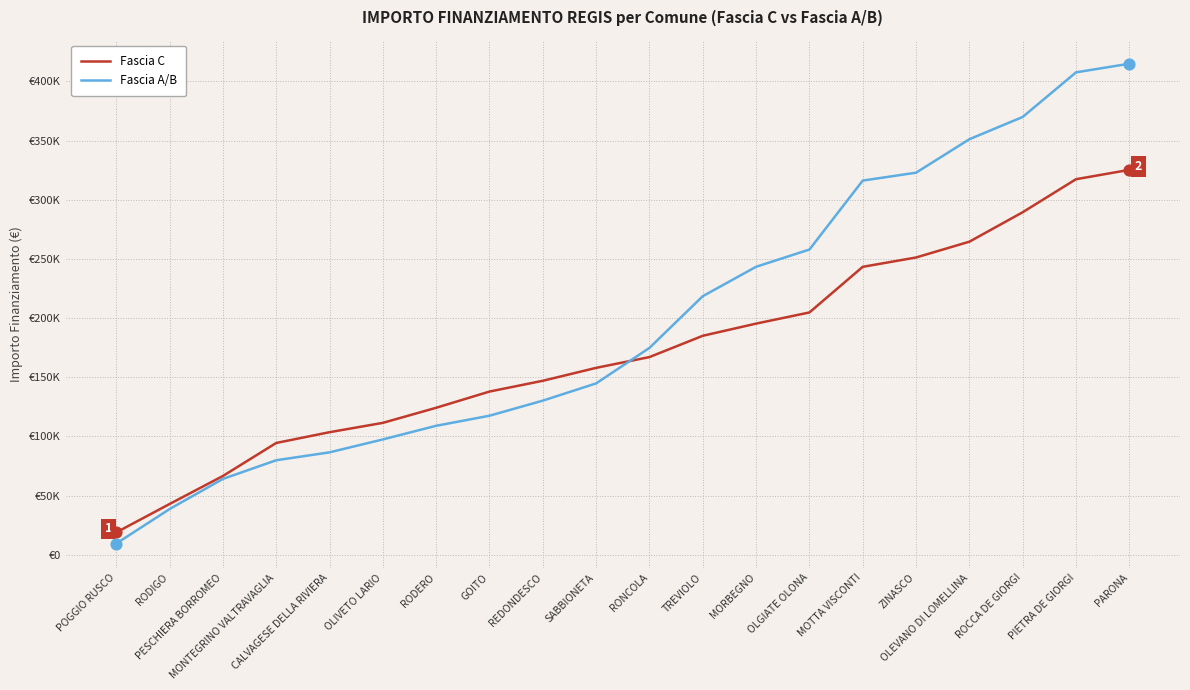

Is the value of Fascia C at MORBEGNO greater than the value of Fascia A/B at OLGIATE OLONA?

No